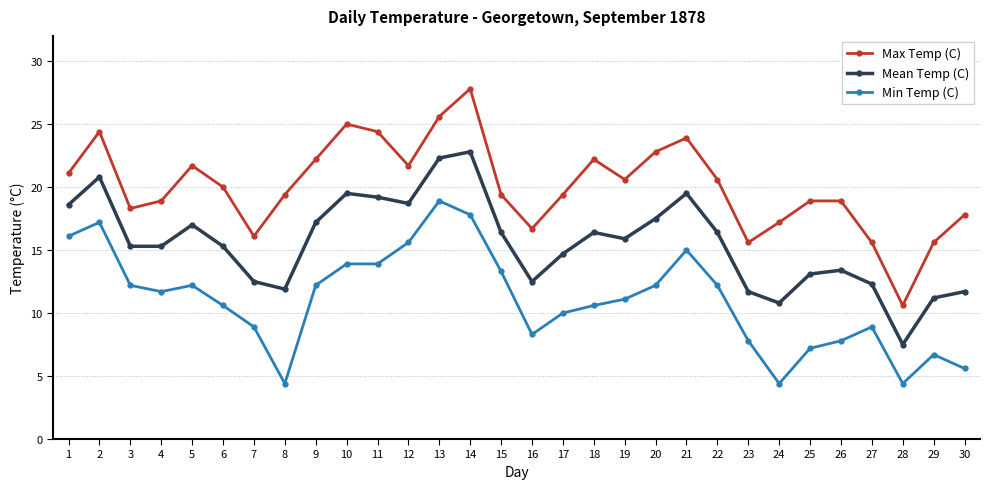

List the series in order of their overall mean, highest first.

Max Temp (C), Mean Temp (C), Min Temp (C)